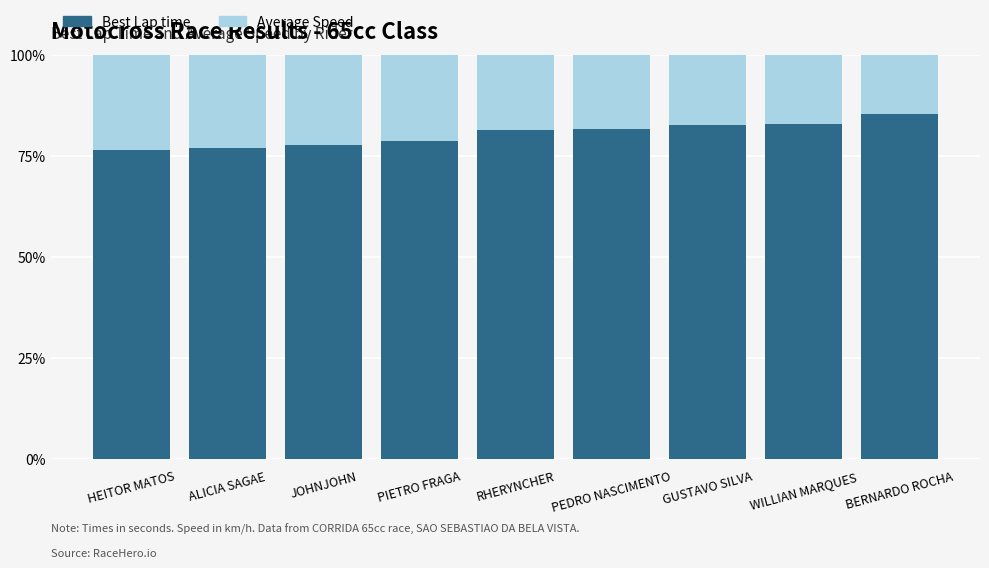

How many bars are there in total?

9